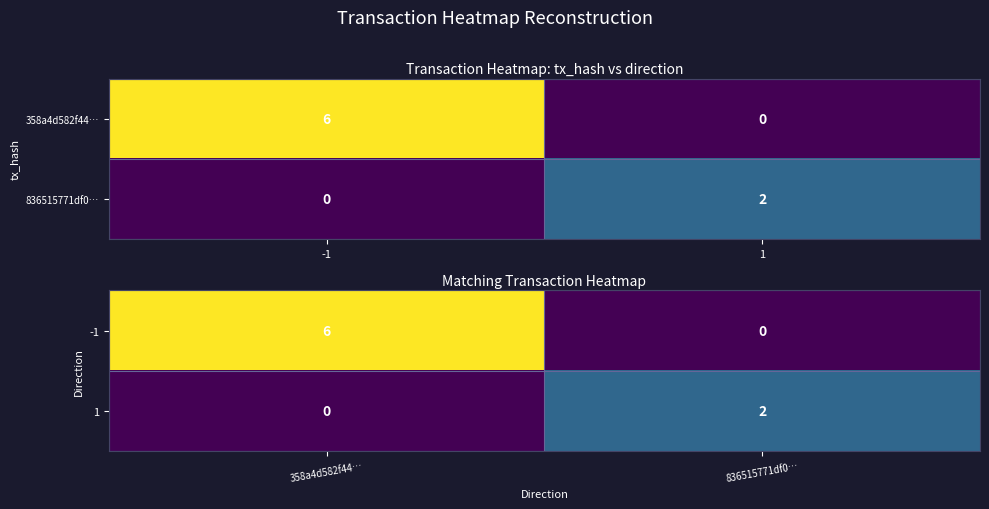

What is the difference between the 1 values at 836515771df0… and 358a4d582f44…?

2